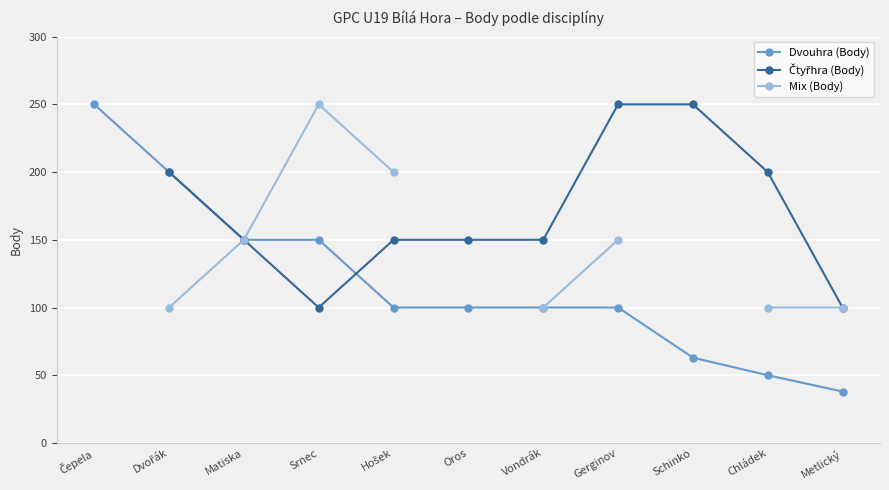

How many lines are shown in the chart?

3